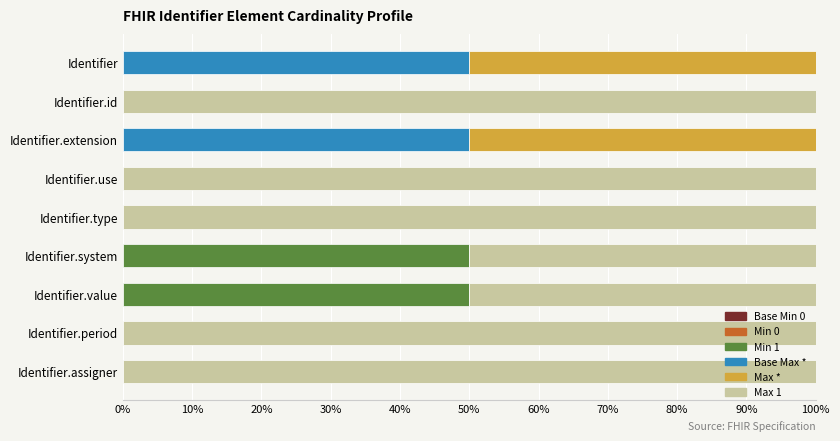

What is the total value across all series at Identifier?

100